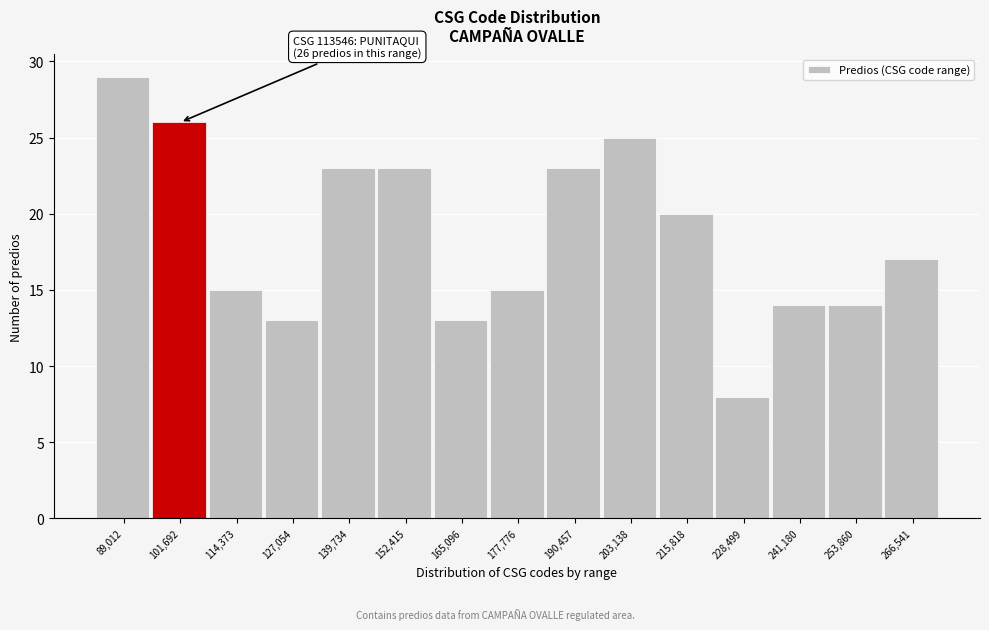

Reading left to right, extract all data points from this chart.

29	26	15	13	23	23	13	15	23	25	20	8	14	14	17